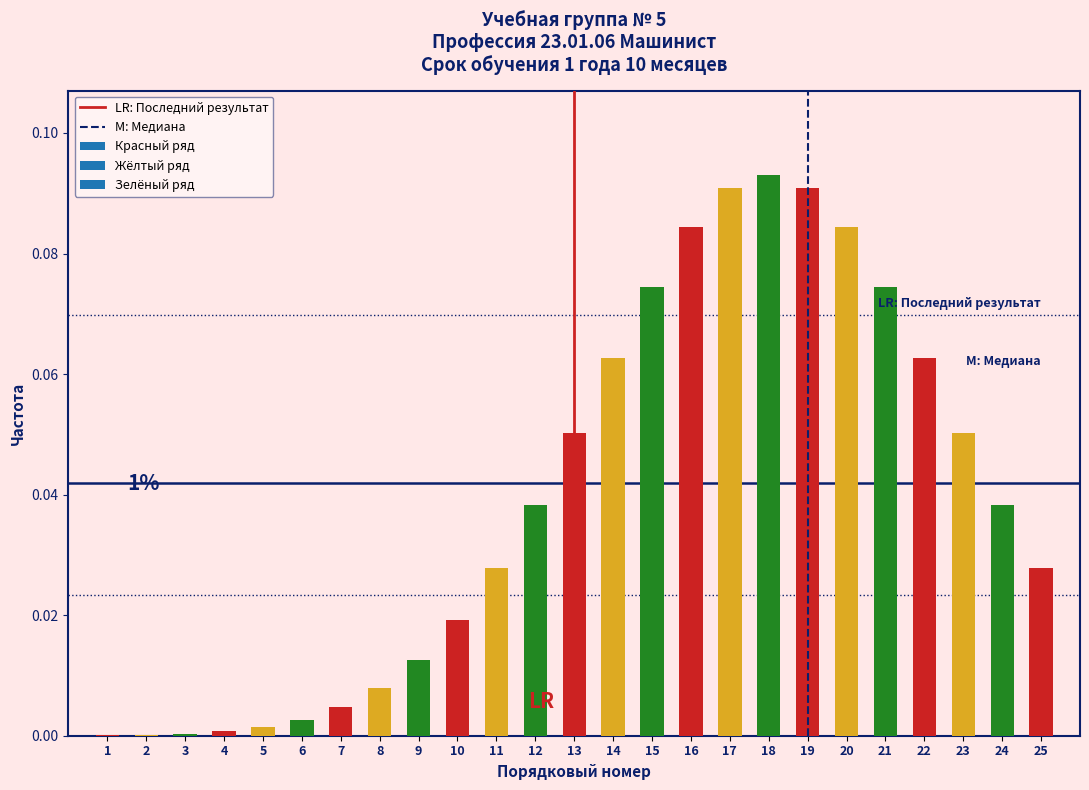

At which category does the chart reach its peak across all series?

18